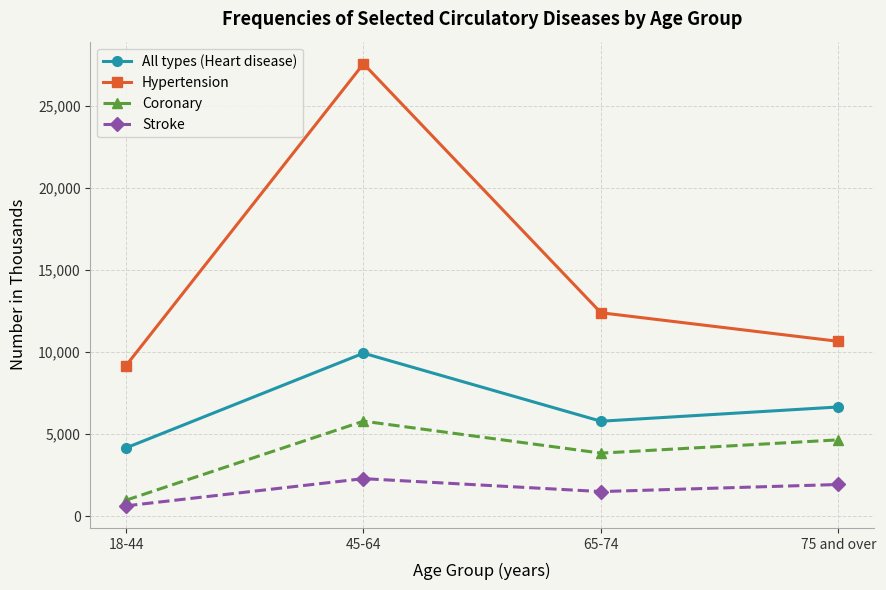

Count the number of data series in this chart.

4